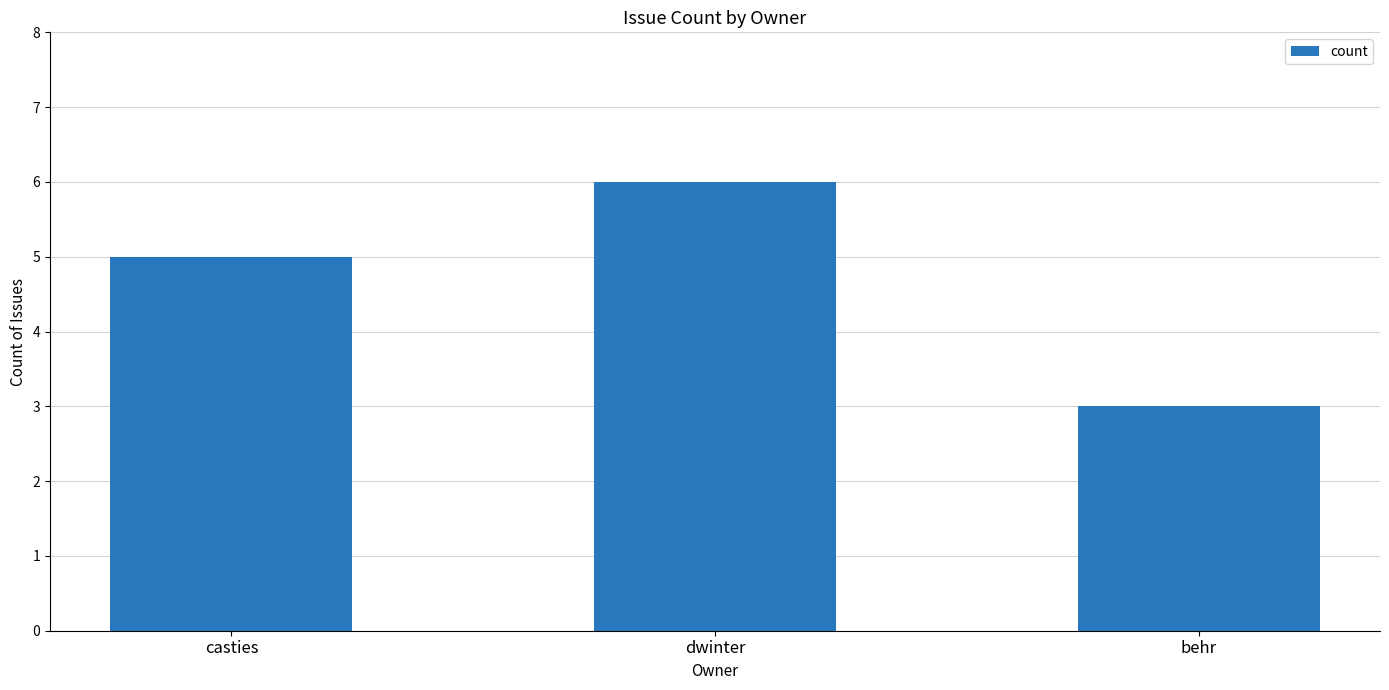

Reading left to right, extract all data points from this chart.

5	6	3